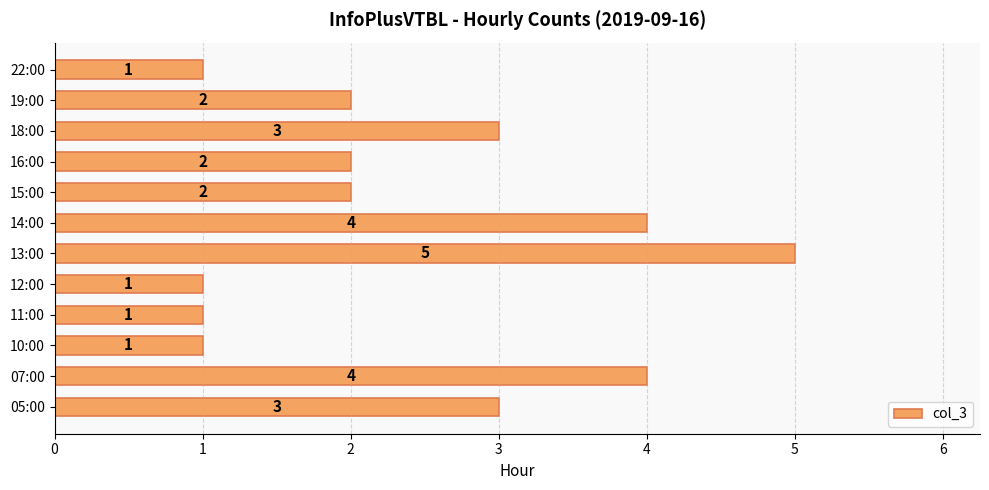

What is the ratio of the value at 10:00 to the value at 15:00?

0.5